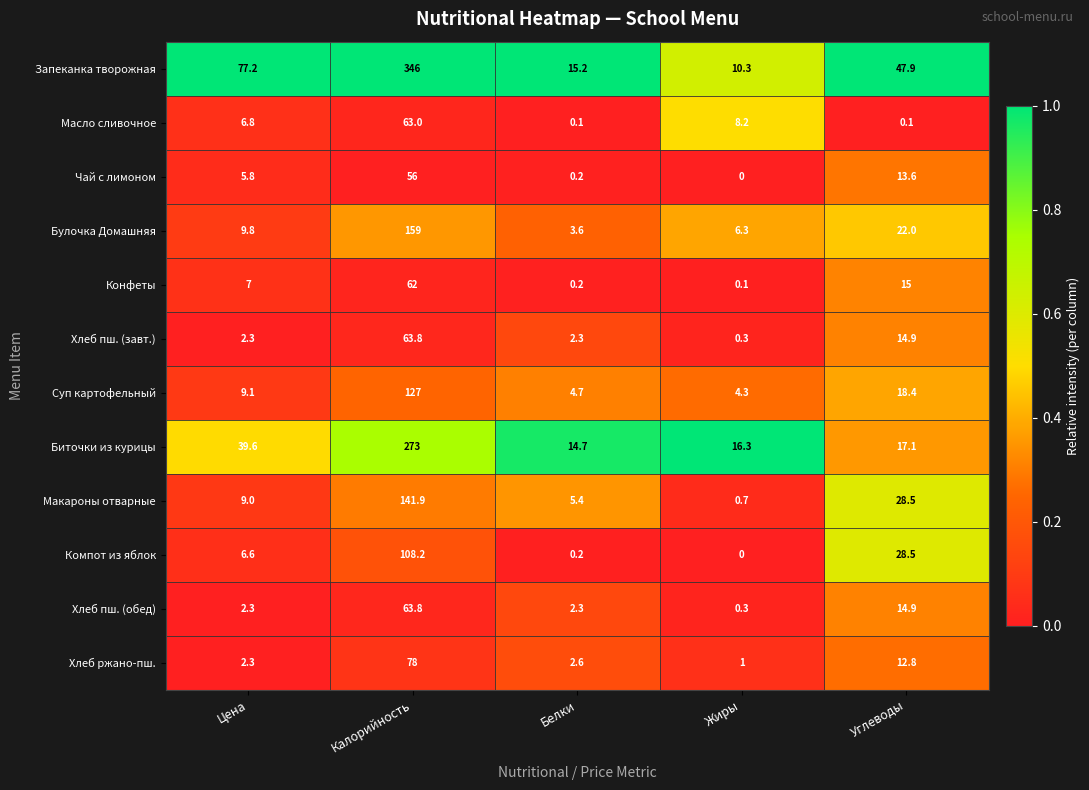

What is the total value across all series at Углеводы?

233.7